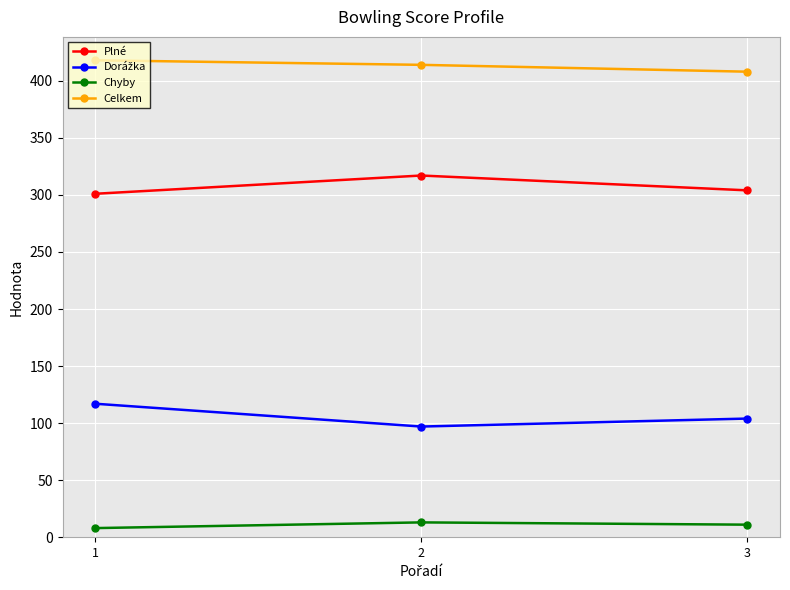

How many distinct data groups are displayed?

4